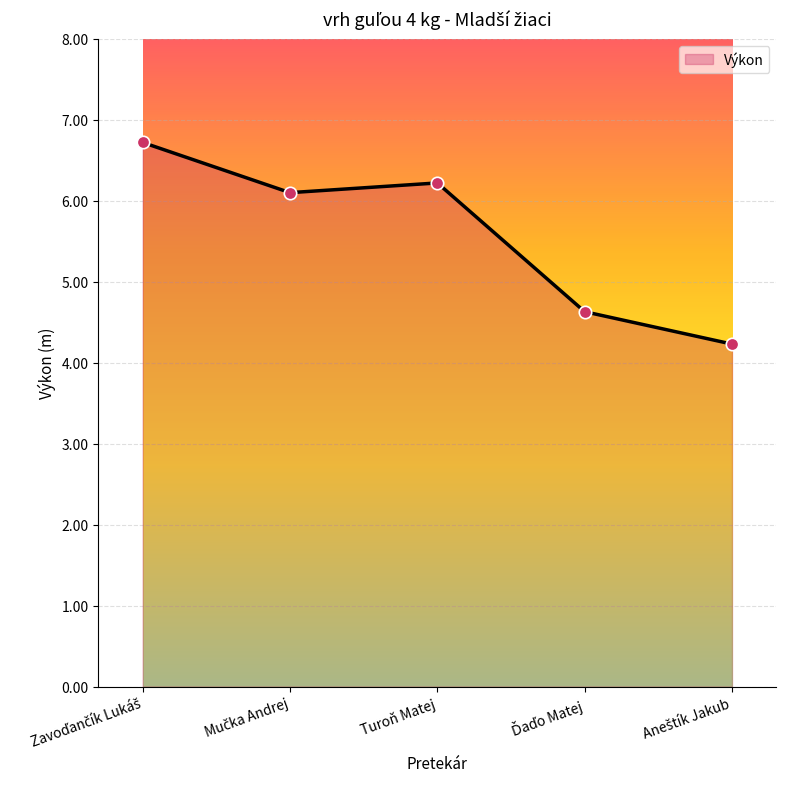

What is the smallest value displayed?

4.2